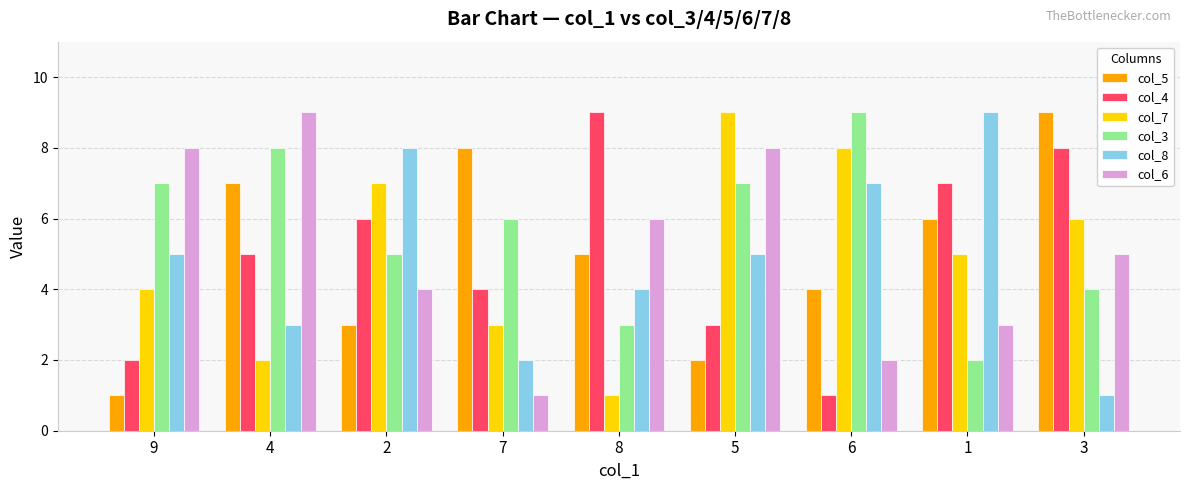

How many groups of bars are there?

9